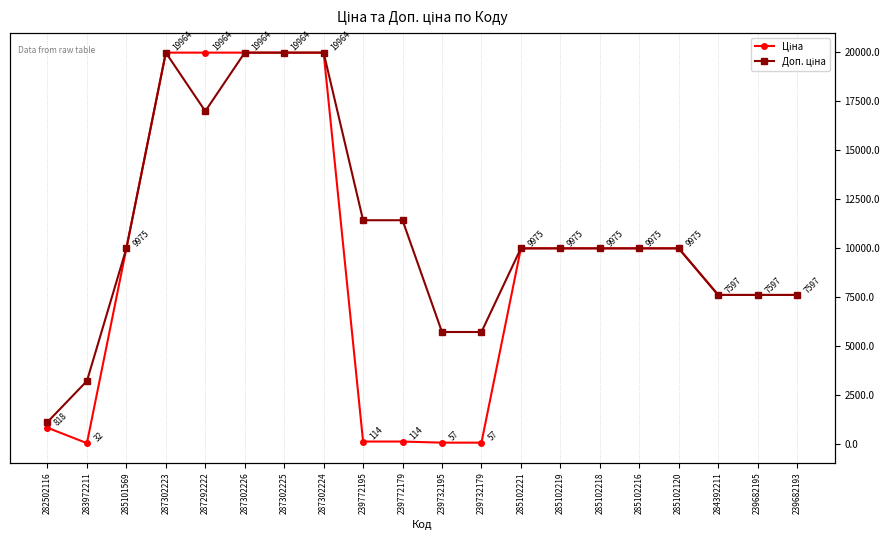

True or false: Ціна and Доп. ціна cross at least once.

False